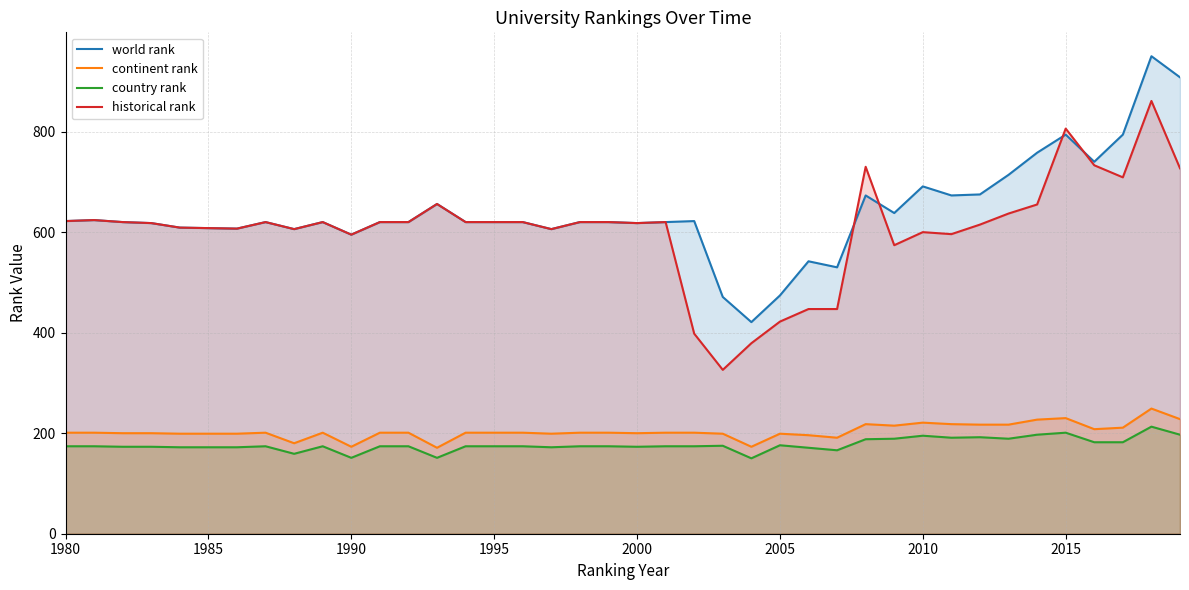

What is the spread (max minus min) of values at 2000?

445